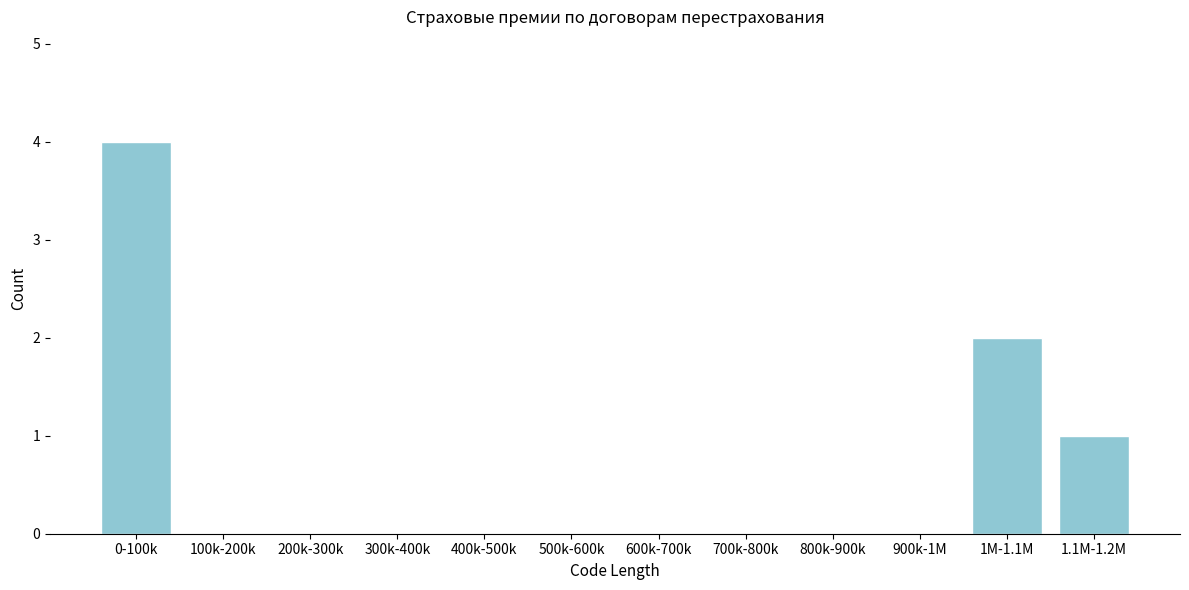

Reading left to right, list all the values displayed in this chart.

0-100k=4	100k-200k=0	200k-300k=0	300k-400k=0	400k-500k=0	500k-600k=0	600k-700k=0	700k-800k=0	800k-900k=0	900k-1M=0	1M-1.1M=2	1.1M-1.2M=1